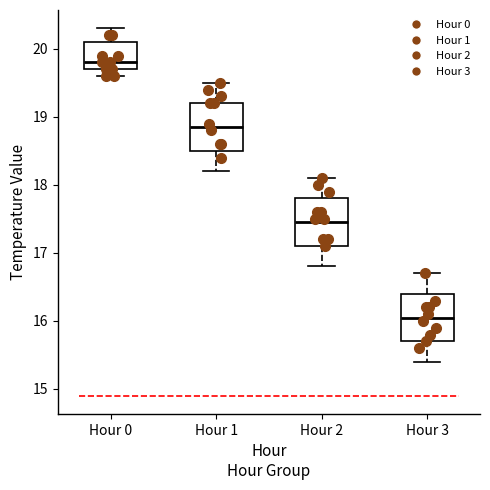

Where is the upper edge of the box for Hour 0 on the y-axis? The values are not printed on the chart, so give them approximately, as read against the axis.

20.1